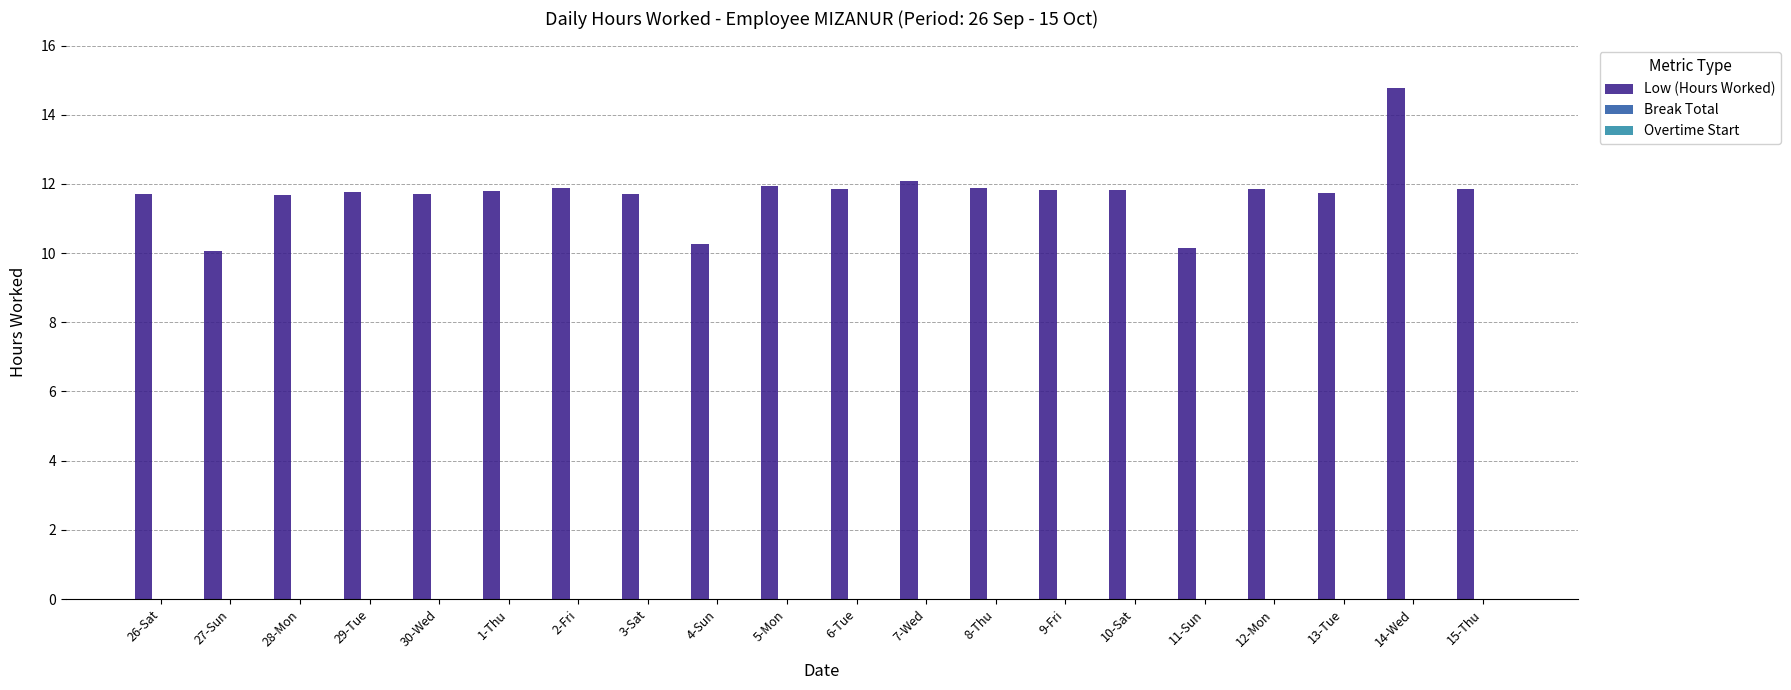

What is the difference between the values at 7-Wed and 30-Wed?

0.4